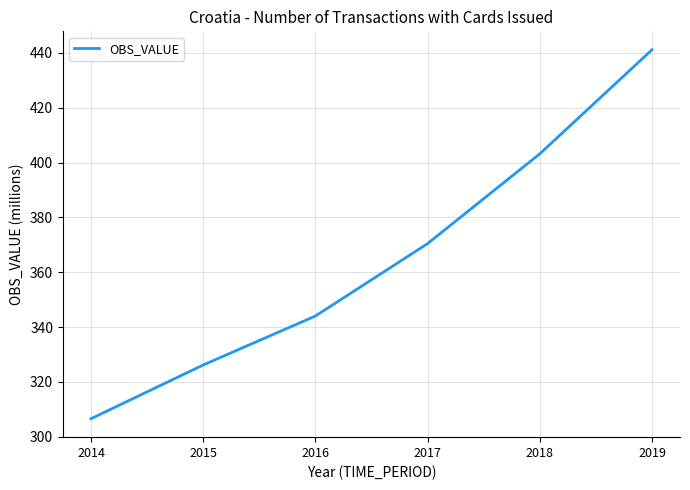

What is the sum of all values?

2191.5